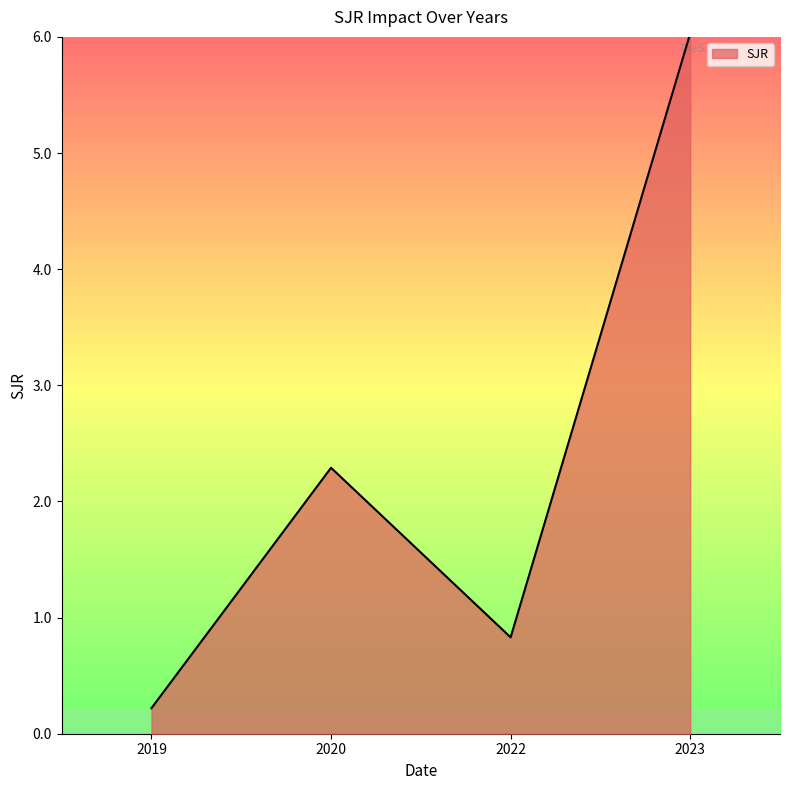

What value does the data have at 2022?

0.8